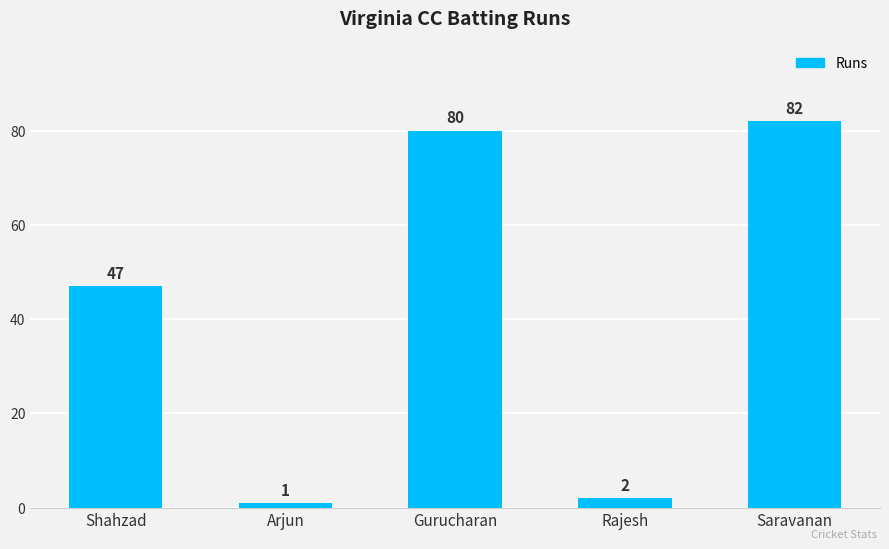

Rank the categories by value from lowest to highest.

Arjun, Rajesh, Shahzad, Gurucharan, Saravanan